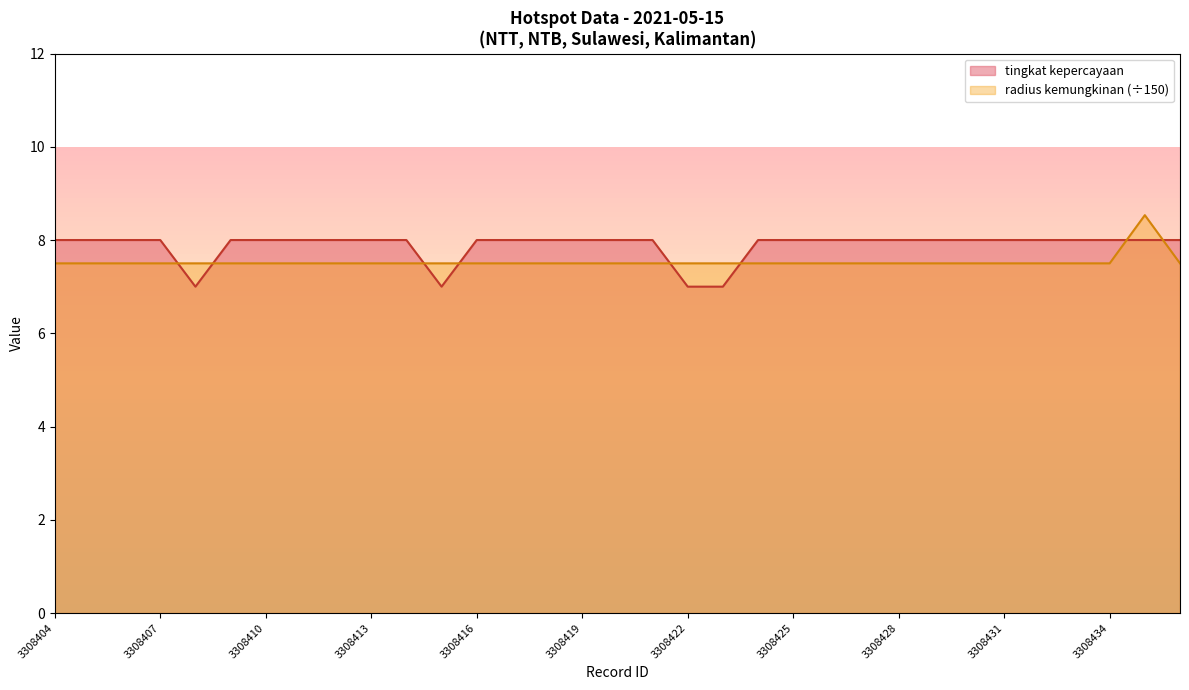

At which category does tingkat kepercayaan reach its first local valley?

3308408